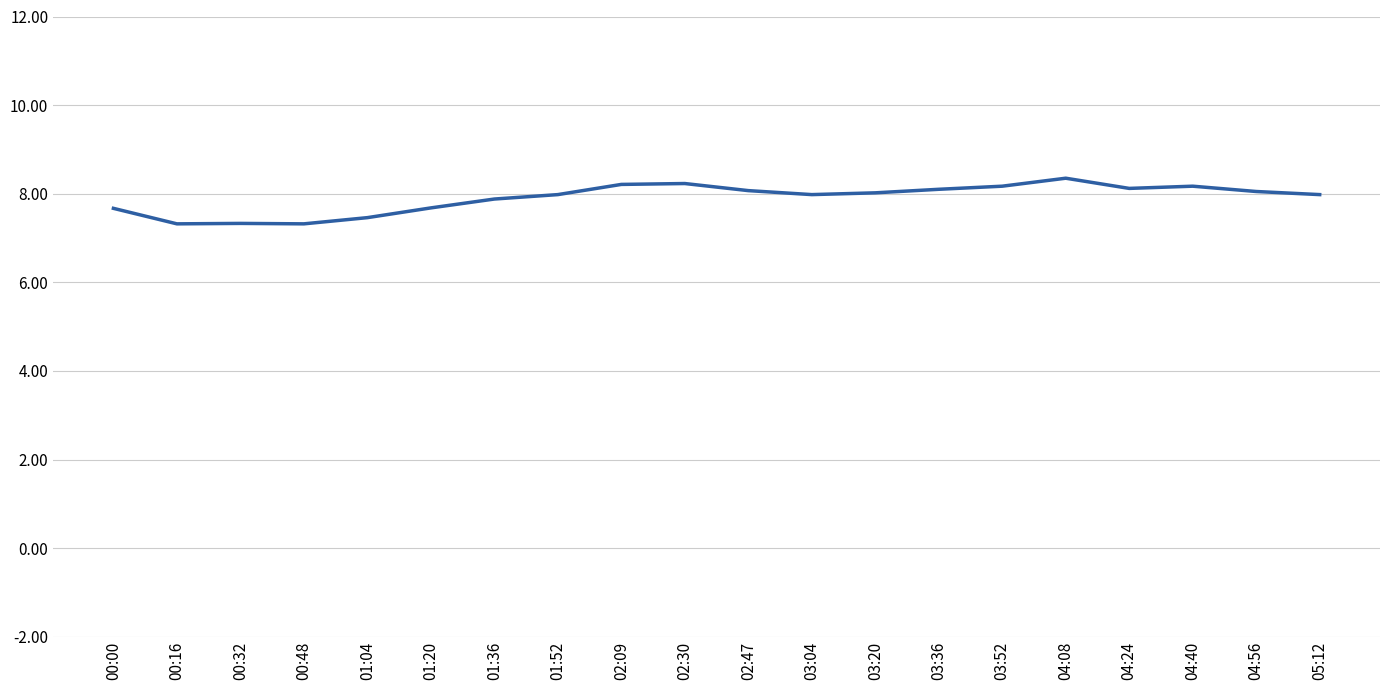

What is the change in value from 01:36 to 04:40?

+0.3